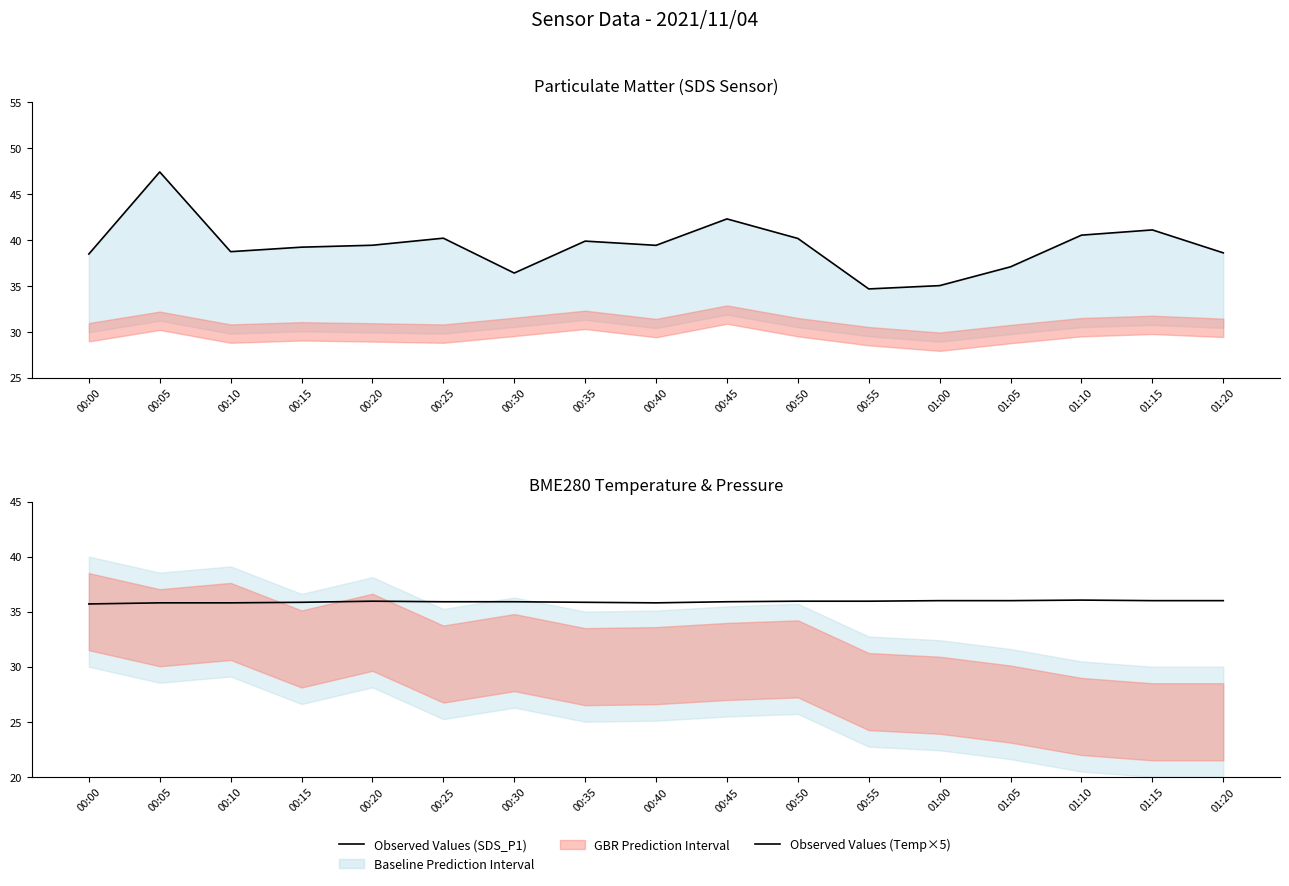

True or false: Observed Values (Temp×5) has more than 2 points higher than both neighbors.

False